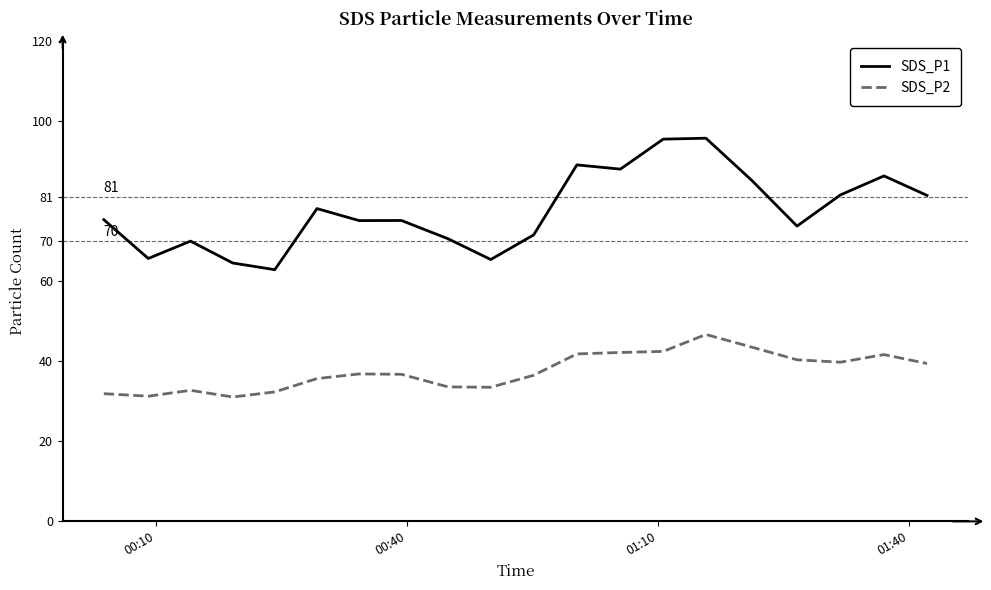

What is the minimum value shown in the chart?

31.1